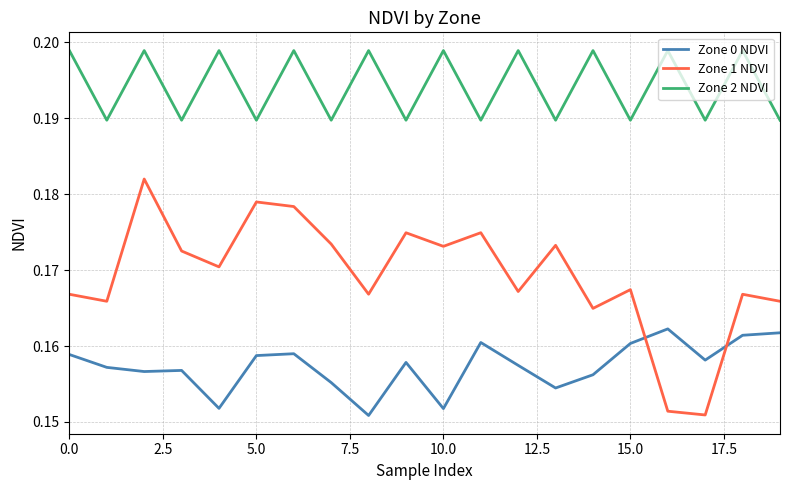

Which series has the largest total across all categories?

Zone 2 NDVI